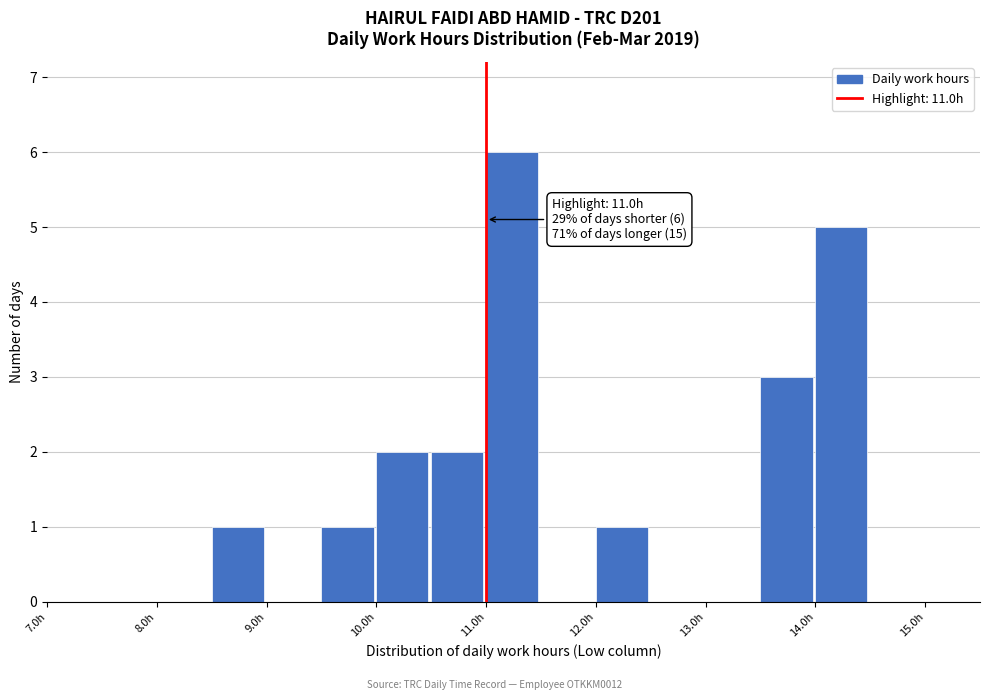

Over which range of the x-axis is the bar tallest?

11.0 to 11.5